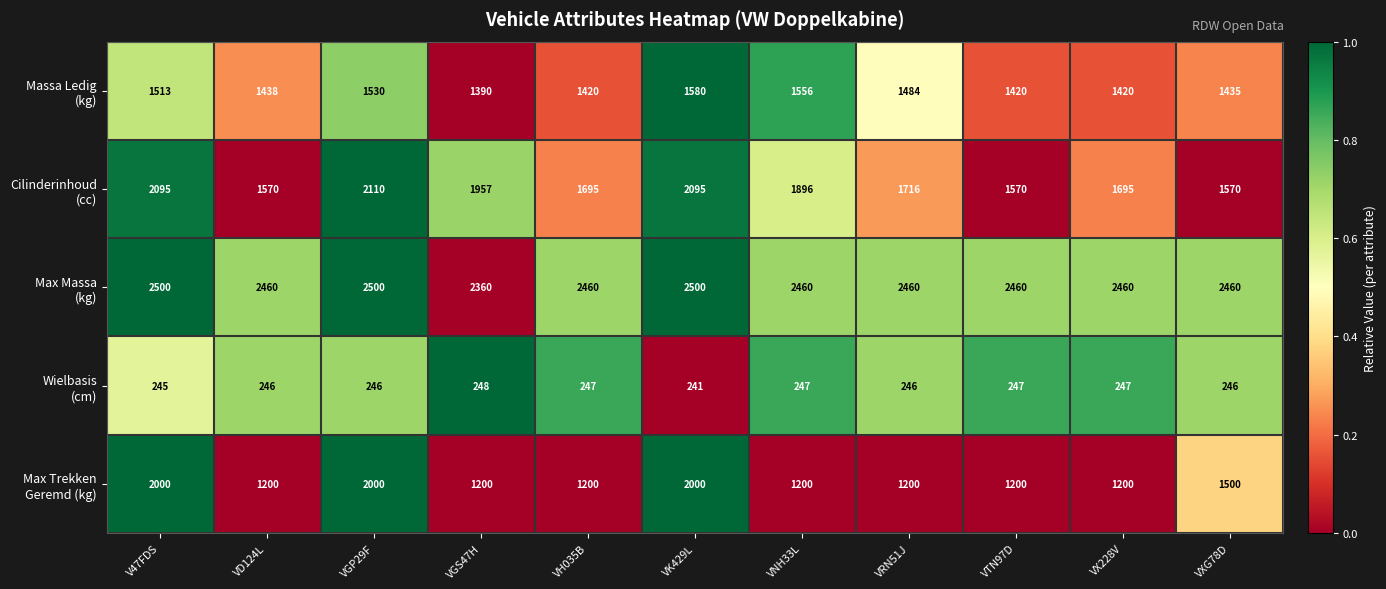

At how many categories does at least one series exceed 912?

11